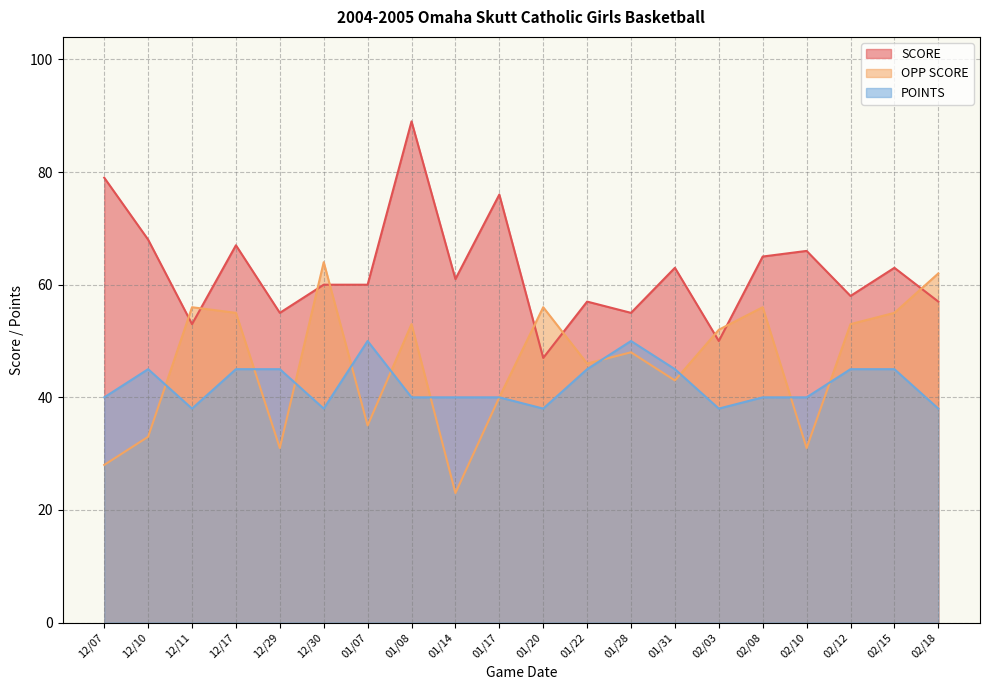

What is the label of the 6th point from the right?

02/03